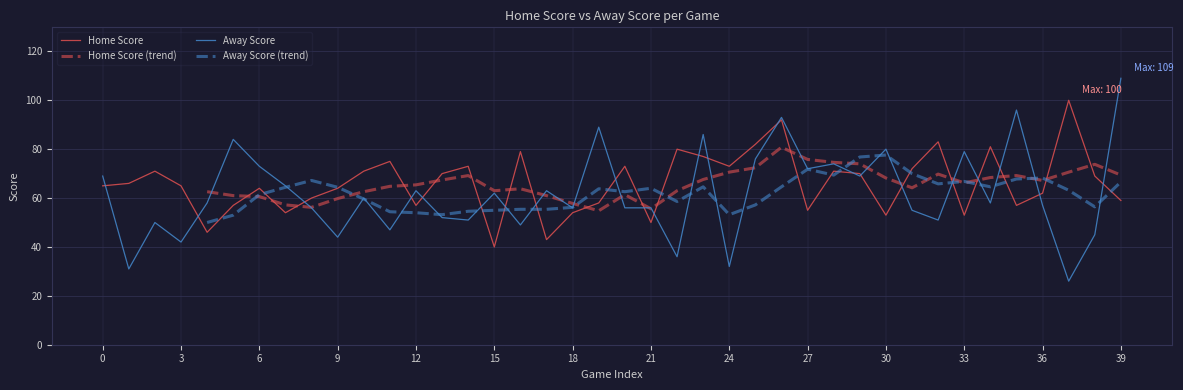

Reading left to right, transcribe all the data shown in this chart.

Home Score: 65	66	71	65	46	57	64	54	60	64	71	75	57	70	73	40	79	43	54	58	73	50	80	77	73	82	92	55	71	70	53	72	83	53	81	57	62	100	69	59
Away Score: 69	31	50	42	58	84	73	65	56	44	60	47	63	52	51	62	49	63	56	89	56	56	36	86	32	76	93	72	74	69	80	55	51	79	58	96	57	26	45	109